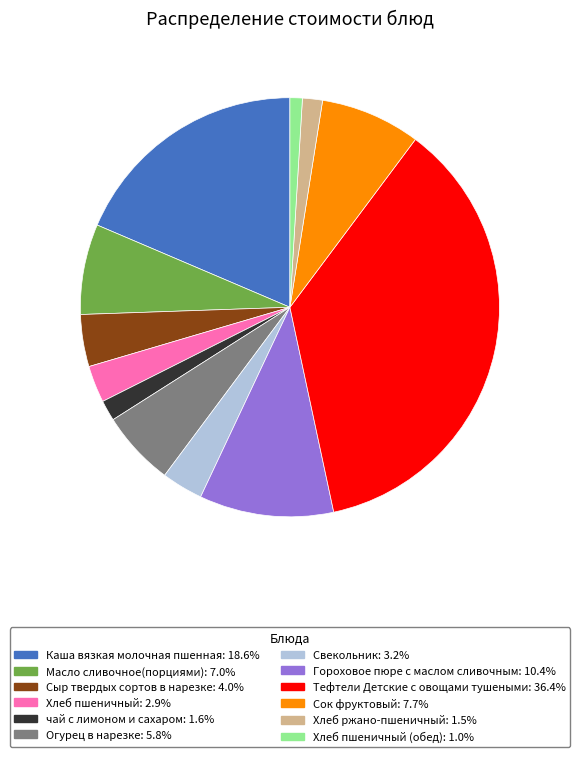

Does any single category account for the majority?

No